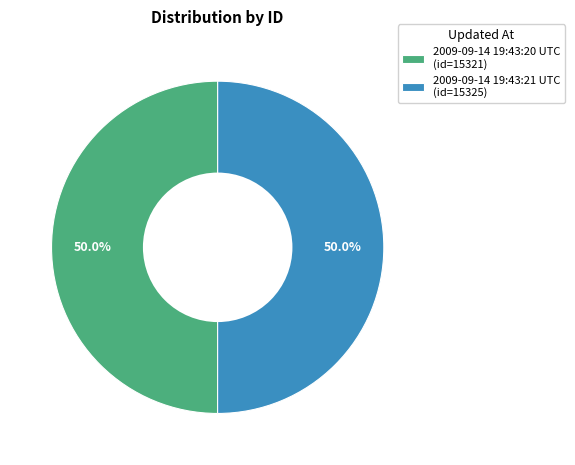

Combined, what portion of the pie is 2009-09-14 19:43:20 UTC and 2009-09-14 19:43:21 UTC?

100.0%